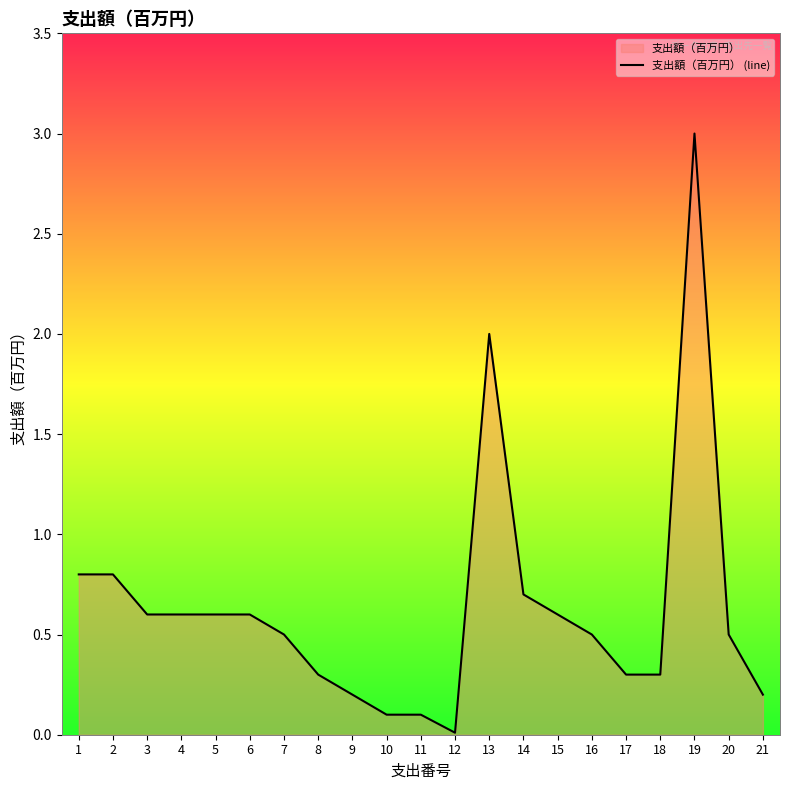

List the labels in order of value, smallest first.

12, 10, 11, 9, 21, 8, 17, 18, 7, 16, 20, 3, 4, 5, 6, 15, 14, 1, 2, 13, 19